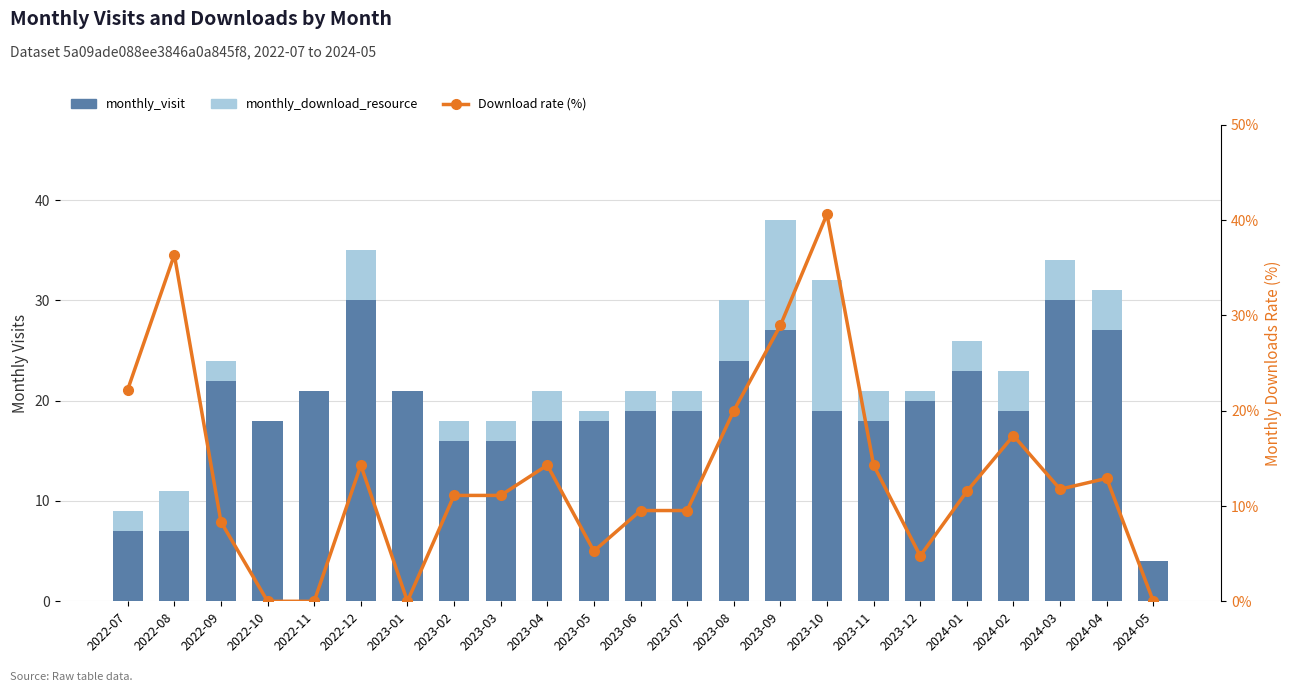

Where is Download rate (%) nearest to the value 20?

2023-08